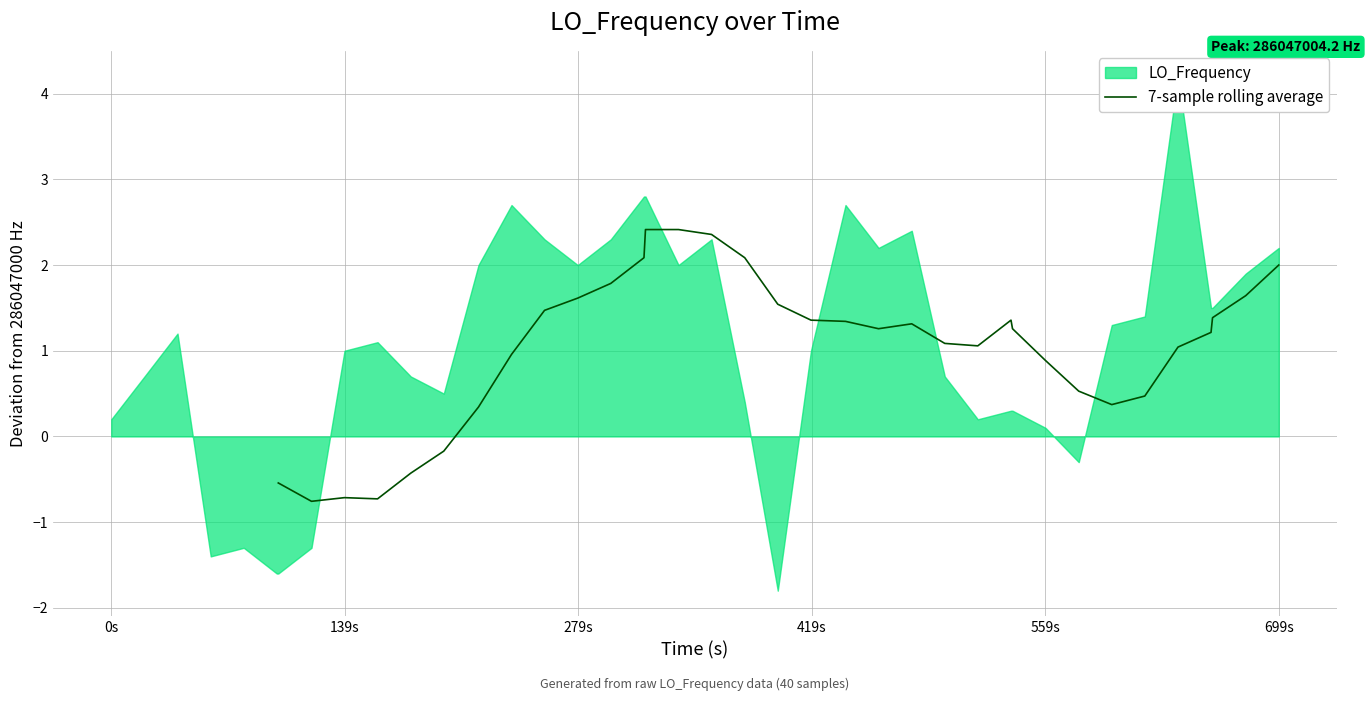

What is the lowest value of the 7-sample rolling average series?

-0.8